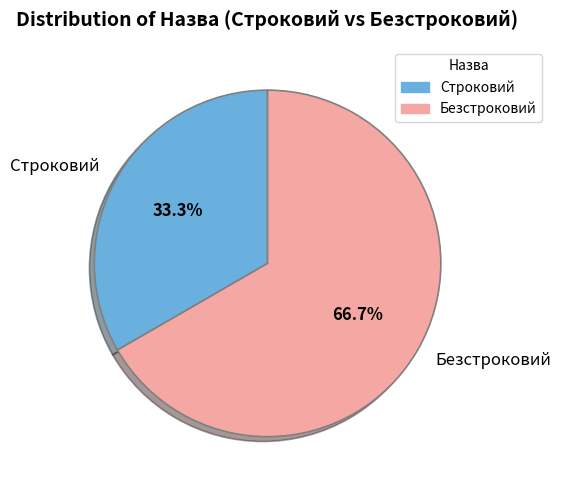

The Строковий slice represents 25% of the pie. True or false?

False